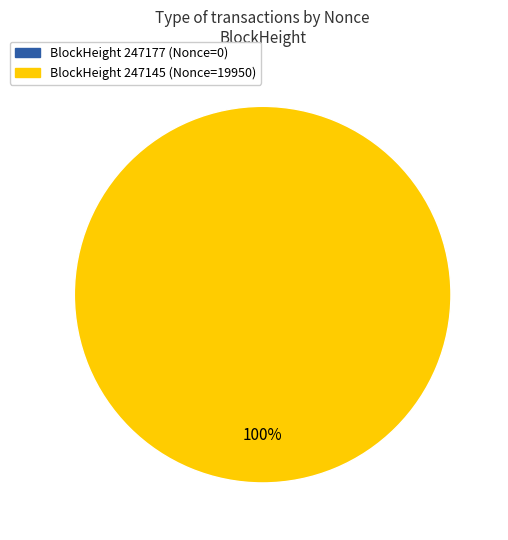

What is the total percentage of 247145 and 247177?

100.0%